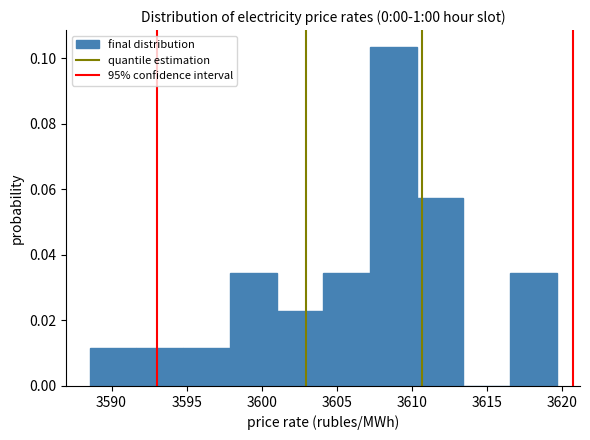

Reading left to right, list every bar in this chart as the range it spans on the x-axis followed by its height. Neither the bar edges nor the heights are printed on the chart, so give them approximately, as read against the axes.

3588.5 to 3591.5: 0.012
3591.5 to 3595.0: 0.012
3595.0 to 3598.0: 0.012
3598.0 to 3601.0: 0.034
3601.0 to 3604.0: 0.022
3604.0 to 3607.0: 0.034
3607.0 to 3610.5: 0.104
3610.5 to 3613.5: 0.058
3613.5 to 3616.5: 0
3616.5 to 3619.5: 0.034